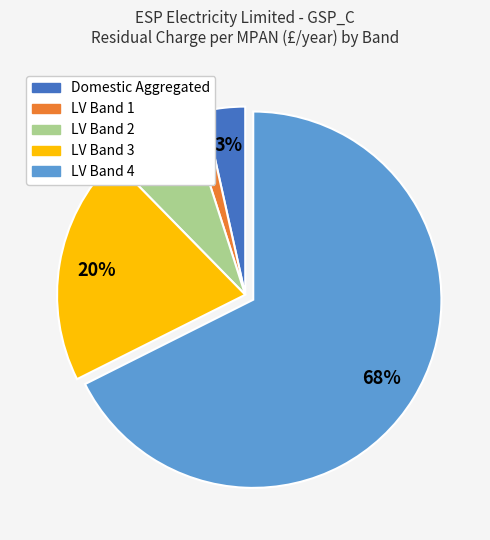

To the nearest percent, what is the difference between the LV Band 4 and LV Band 3 slice percentages?

48%